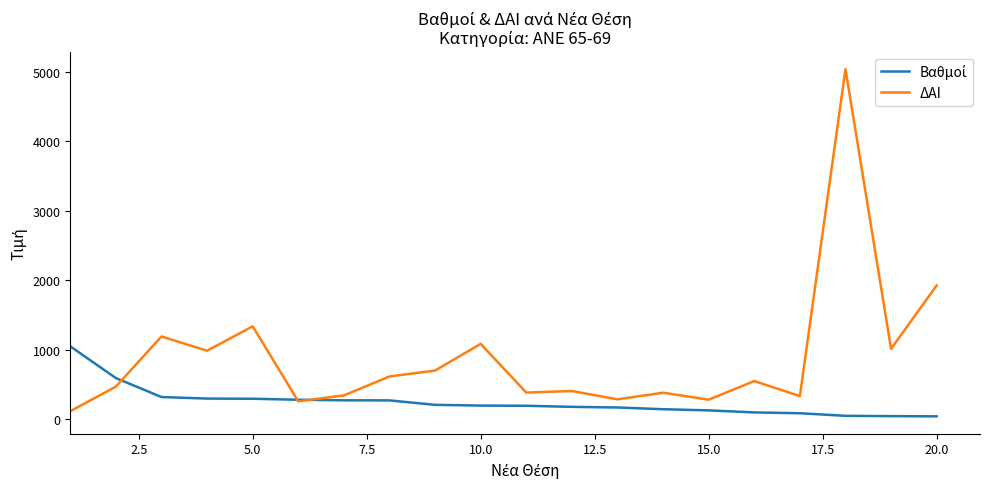

Which series has the largest total across all categories?

ΔΑΙ